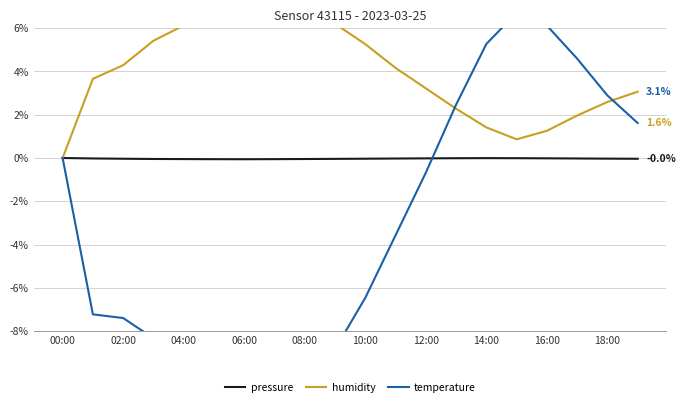

True or false: humidity and pressure cross at least once.

False